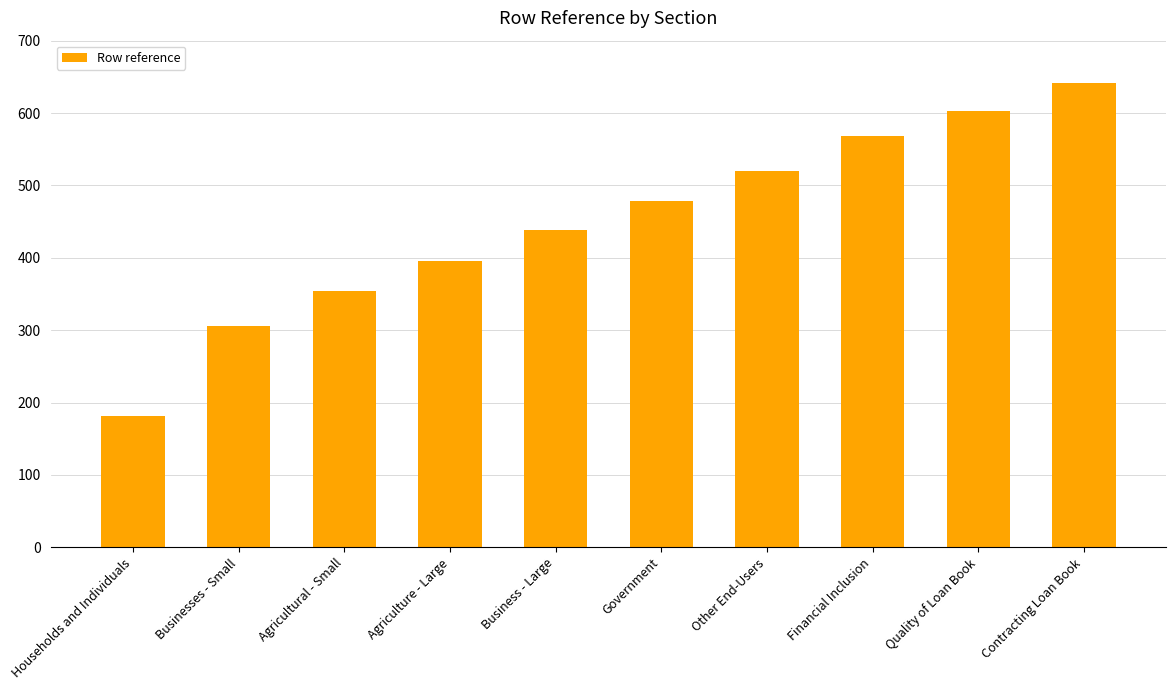

Does the chart contain any negative values?

No